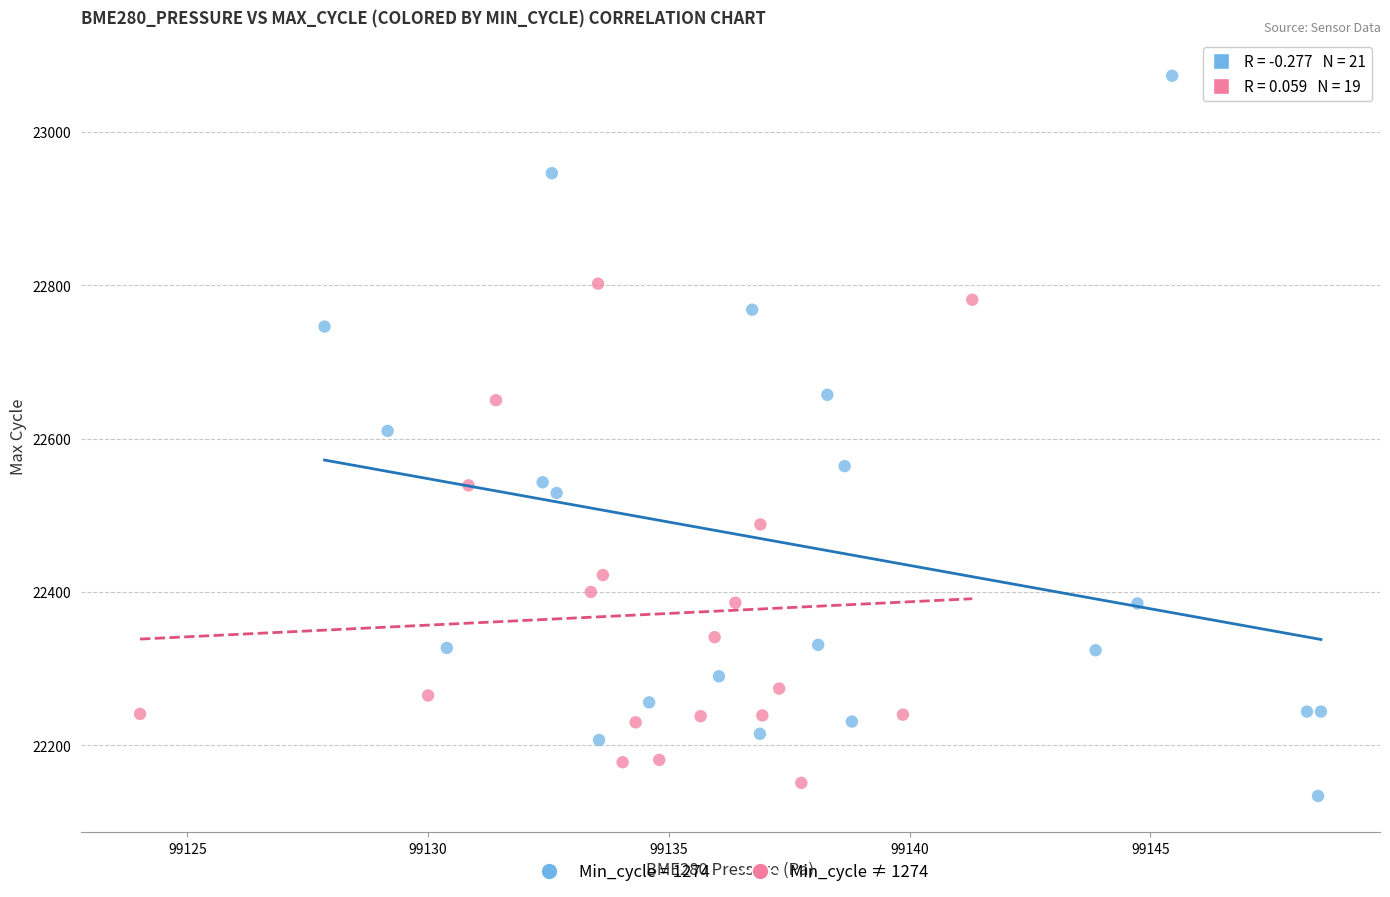

Which series reaches the maximum Y coordinate?

Min_cycle = 1274